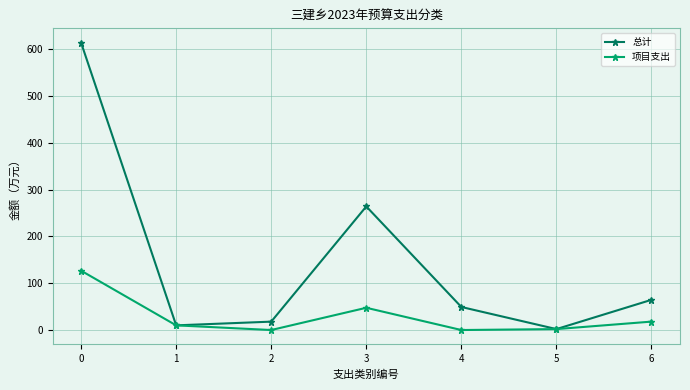

Where is the first local maximum for 总计?

3